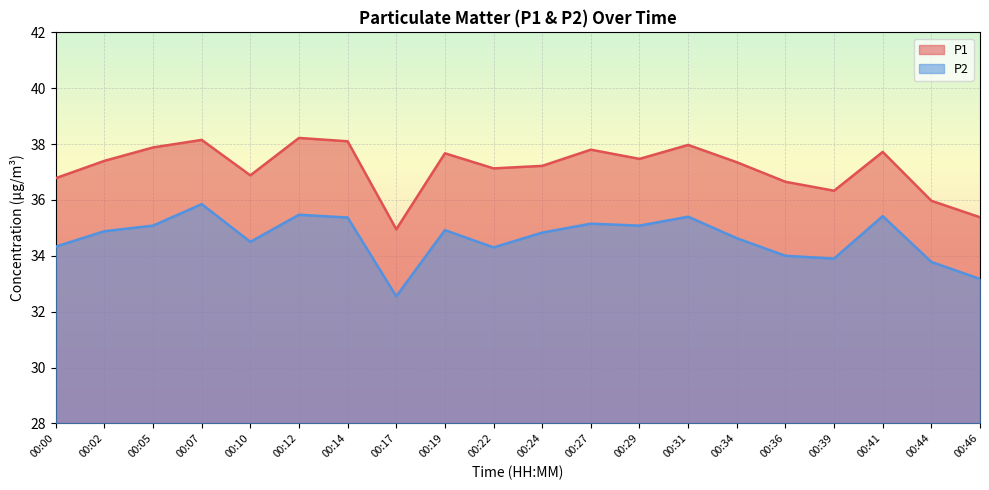

Where is the first local minimum for P2?

00:10